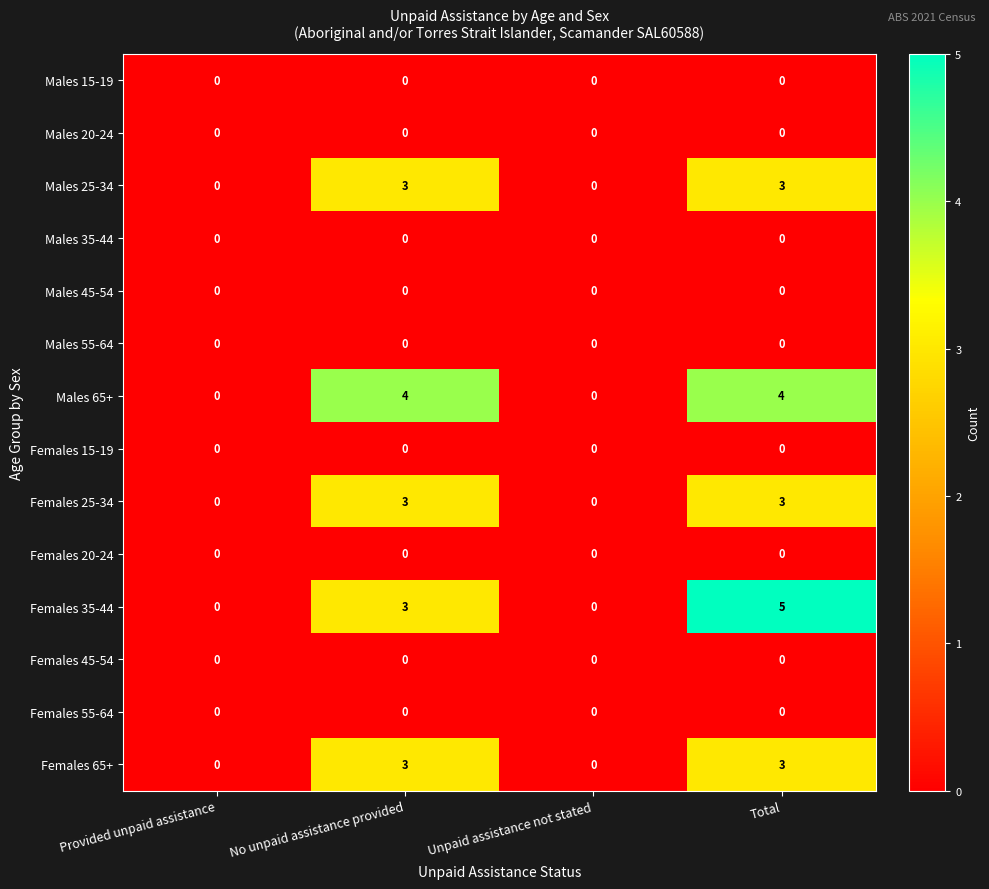

What is the difference between the maximum and minimum values in the Females 35-44 series?

5